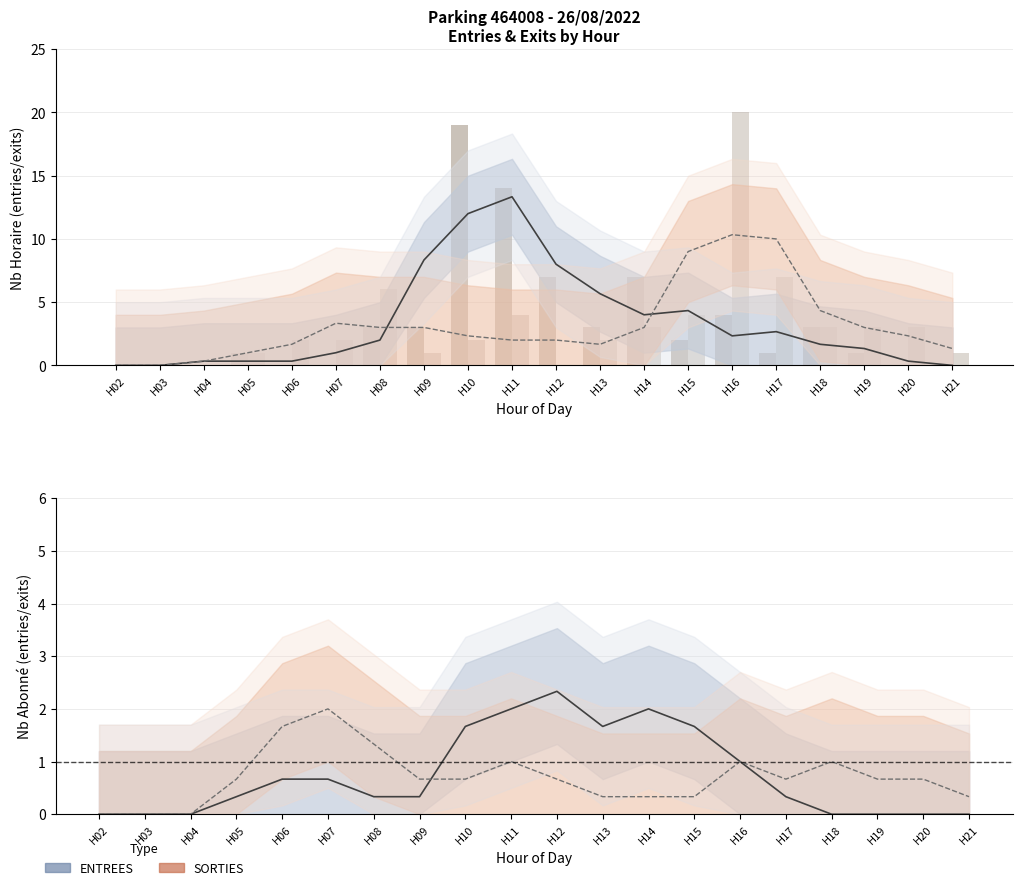

Rank the series by their average value, from highest to lowest.

ENTREES_NB_HORAIRE, SORTIES_NB_HORAIRE